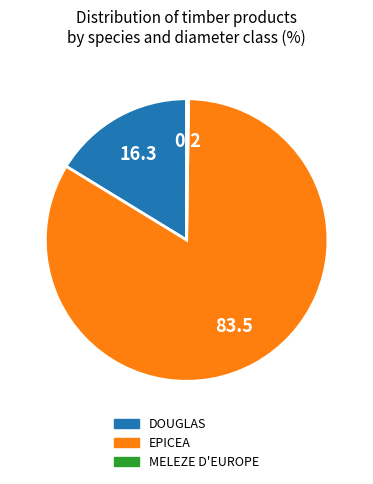

Does any single category account for the majority?

Yes